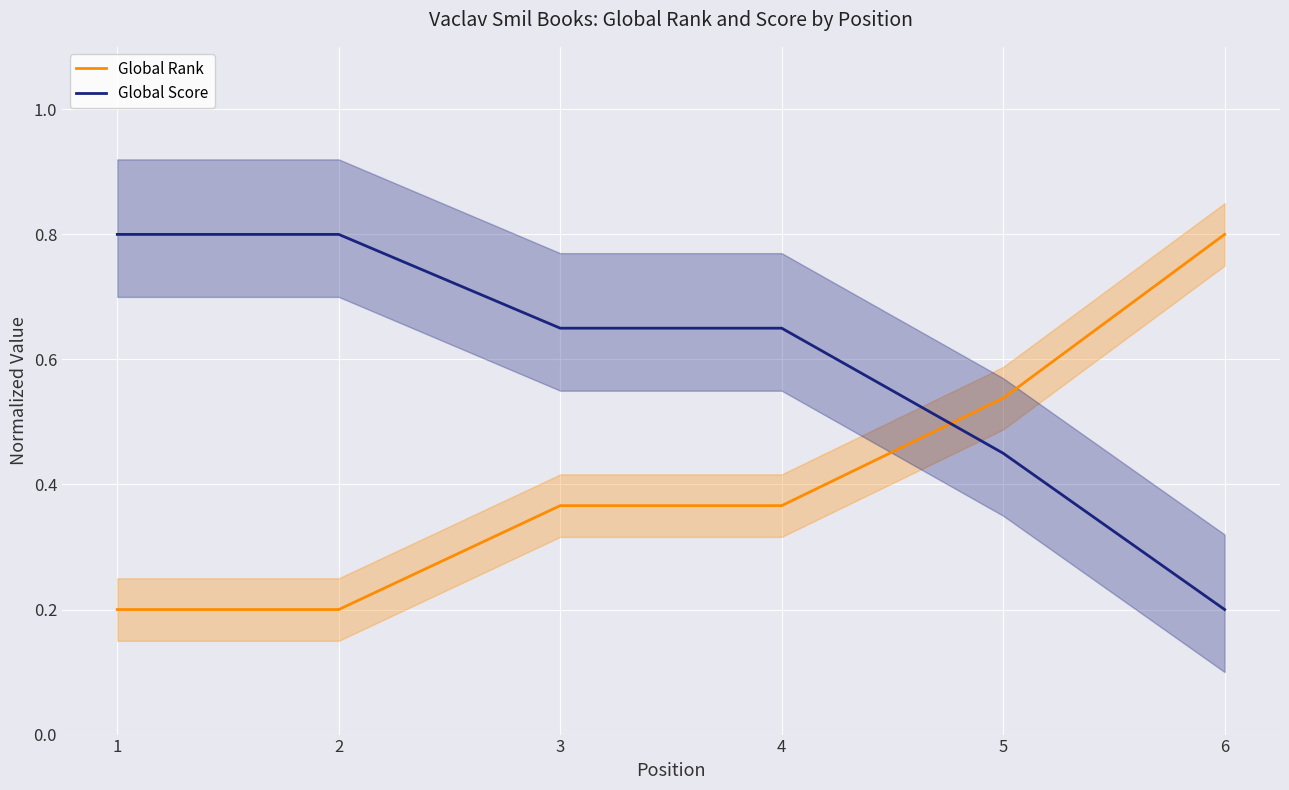

Which series changed the most between 2 and 5?

Global Score